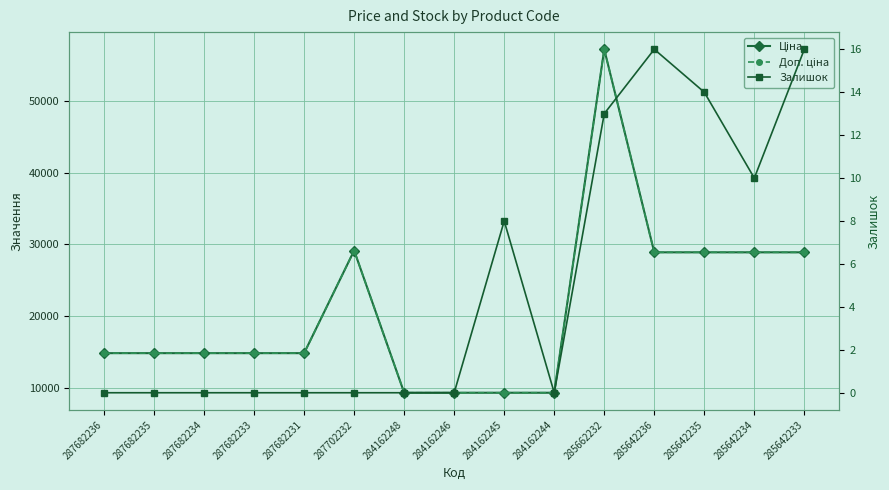

The Ціна series shows 43247.7 at 285642233. True or false?

False